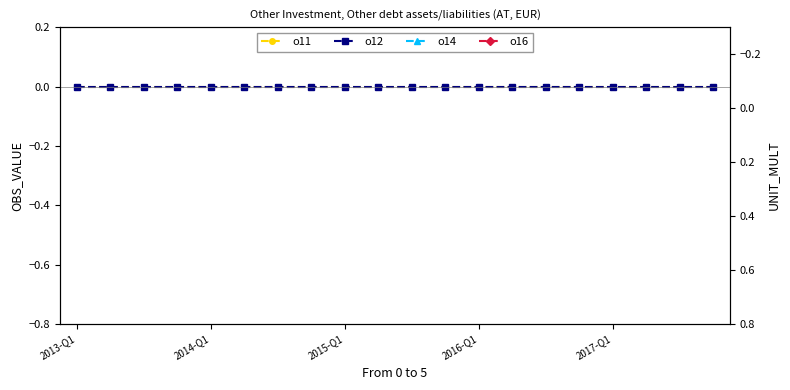

How many distinct data groups are displayed?

4